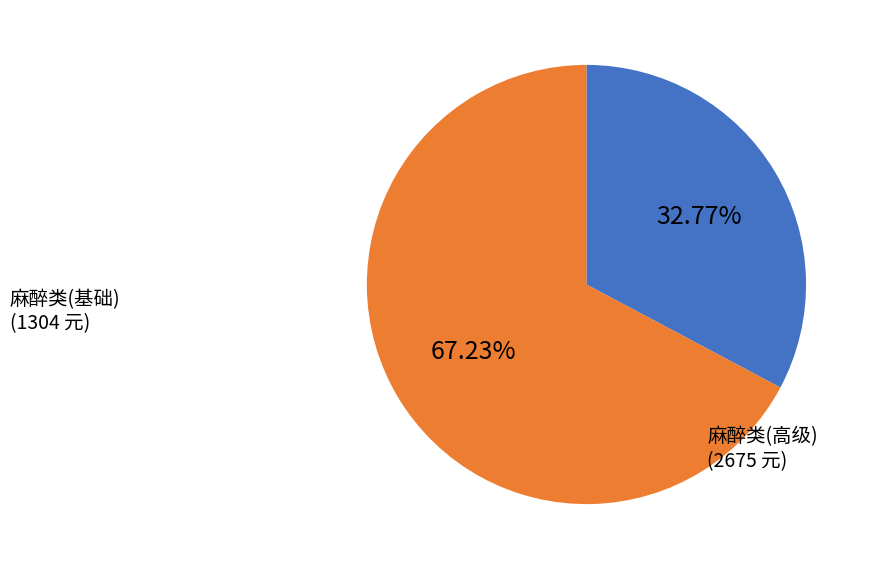

Is there any slice that represents more than half of the pie?

Yes